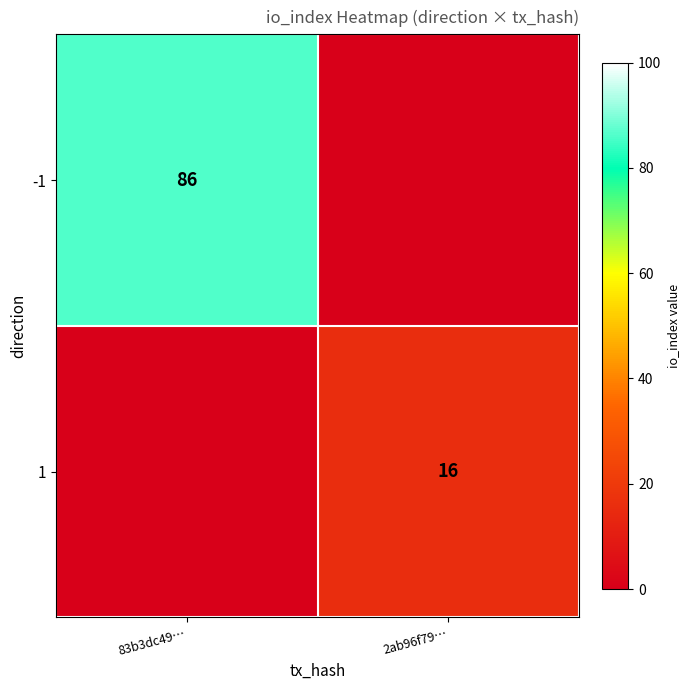

The -1 series shows 115 at 83b3dc49…. True or false?

False